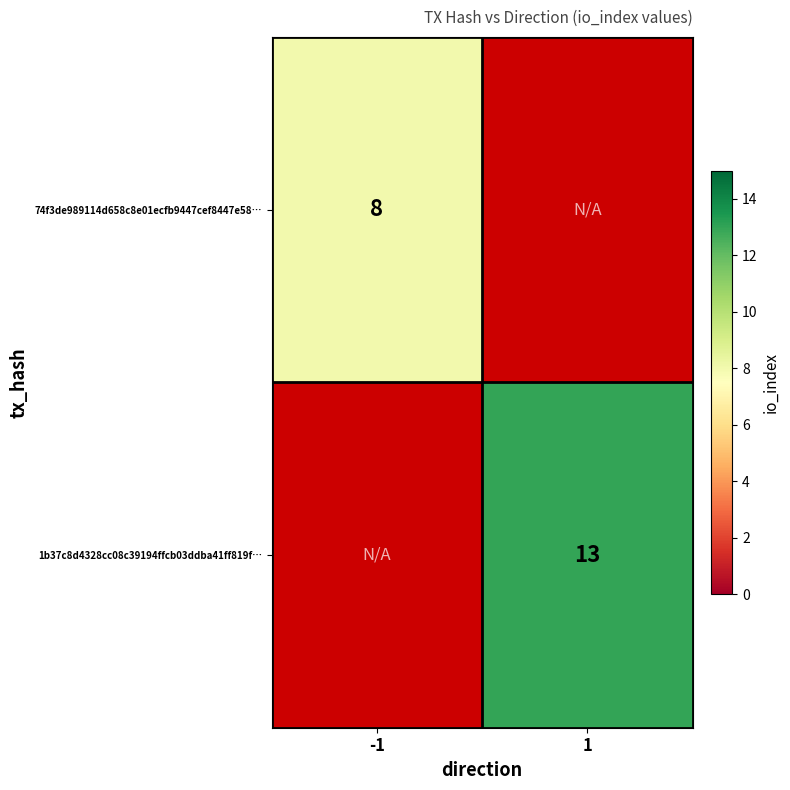

The value of 1b37c8d4328cc08c39194ffcb03ddba41ff819f… at 1 is 8. True or false?

False